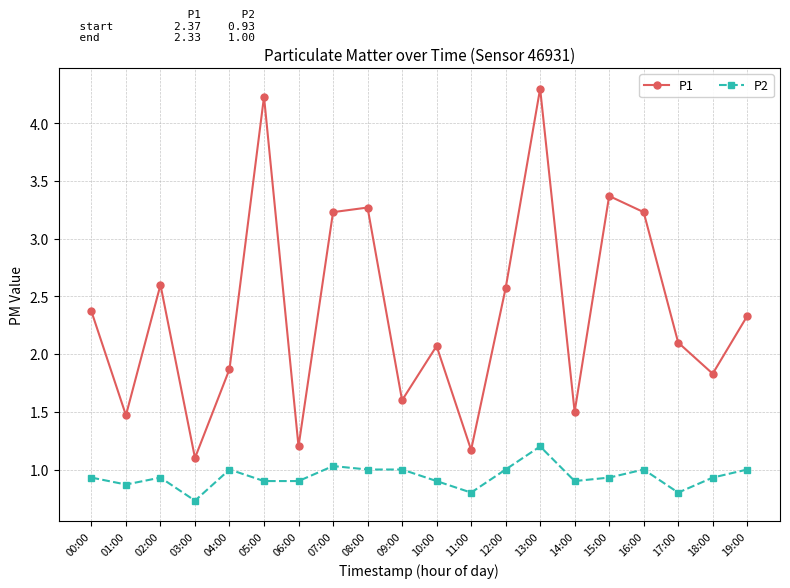

How many series are shown in this chart?

2